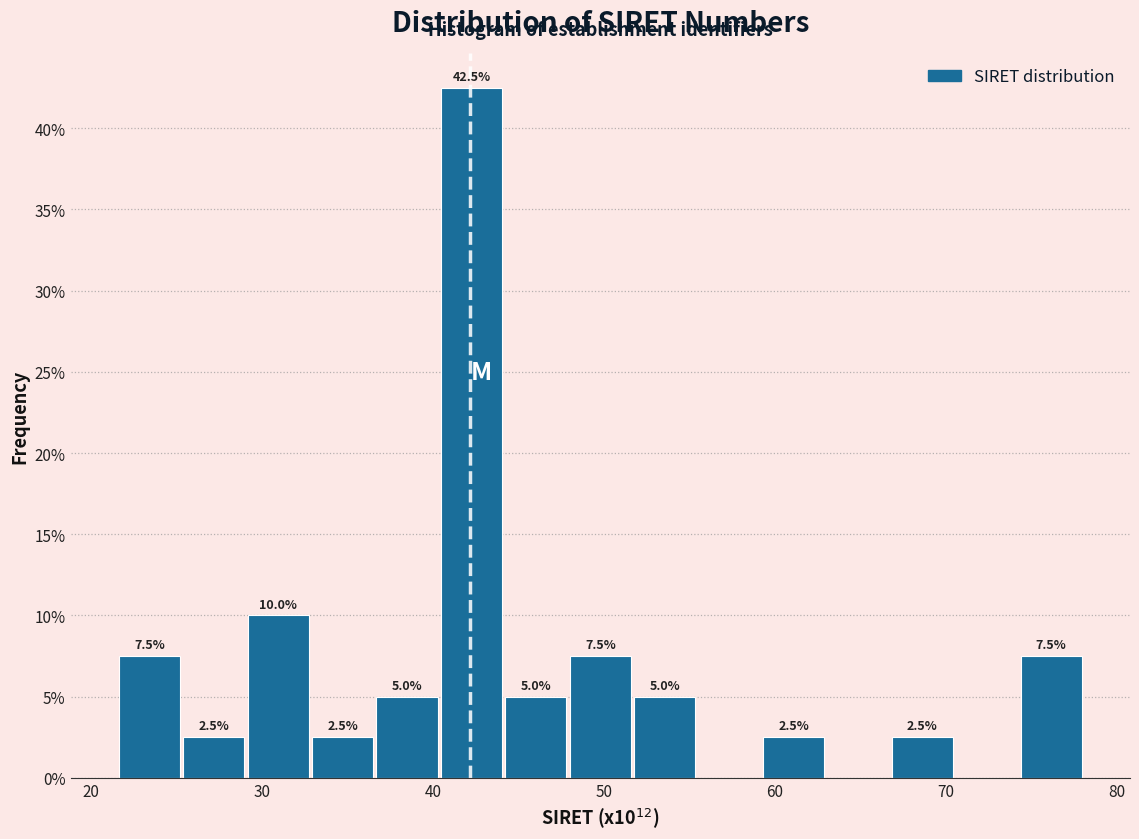

Read against the x-axis, roughly where is the centre of the tallest bar?

42